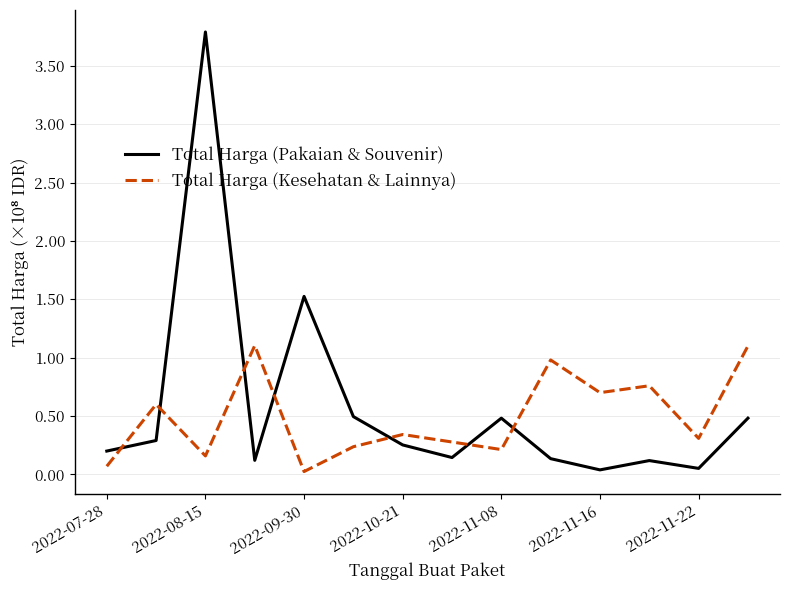

Rank the series by their maximum value, from highest to lowest.

Total Harga (Pakaian & Souvenir), Total Harga (Kesehatan & Lainnya)